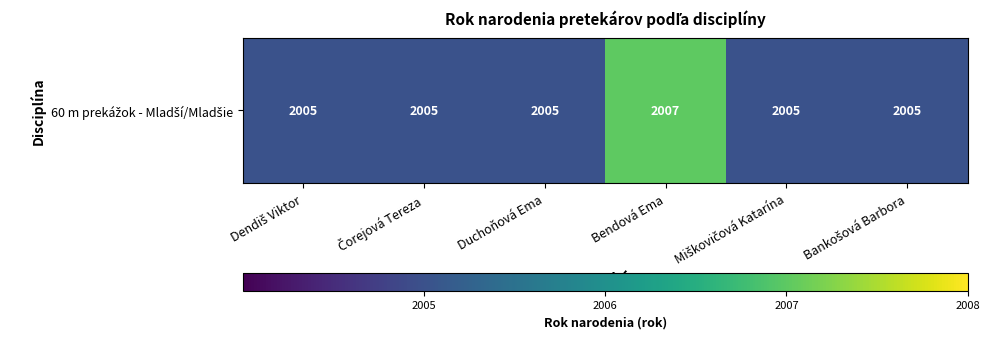

What is the average value?

2005